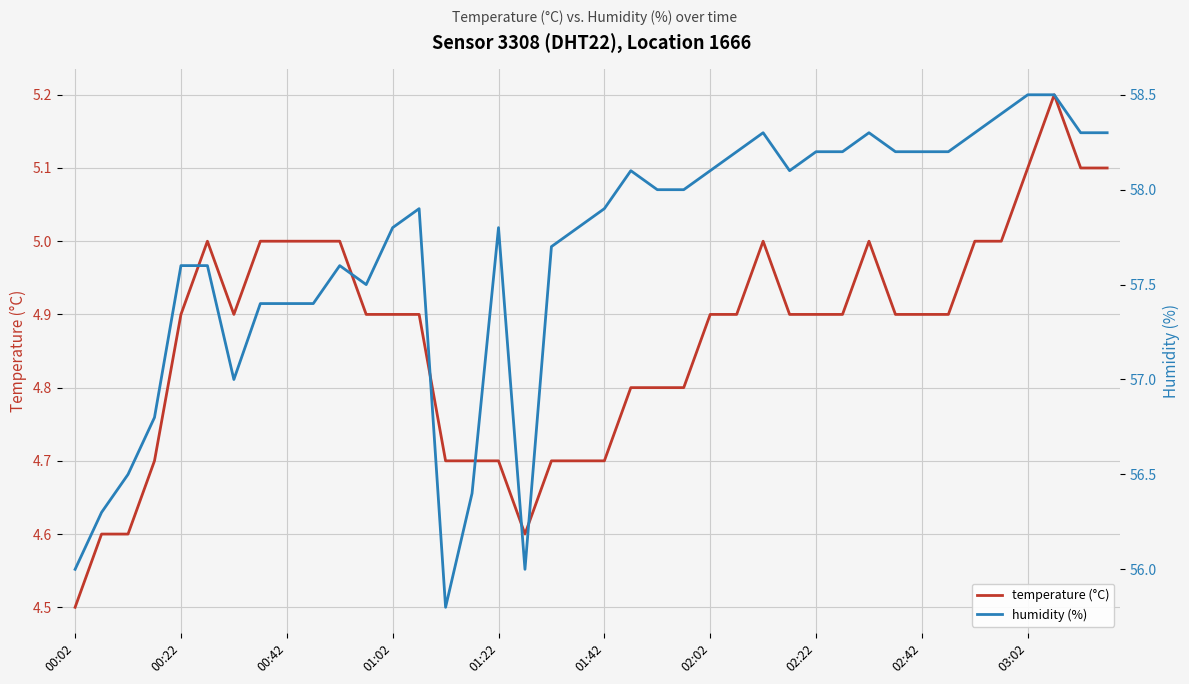

How many values in the humidity (%) series are below 57?

7